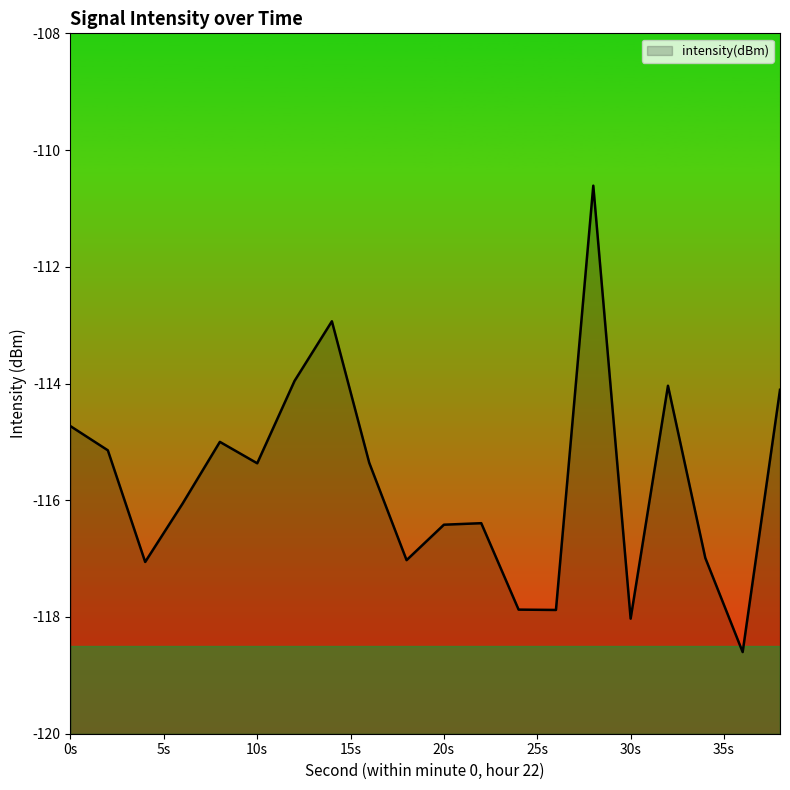

True or false: the data has more than 0 interior local peaks.

True